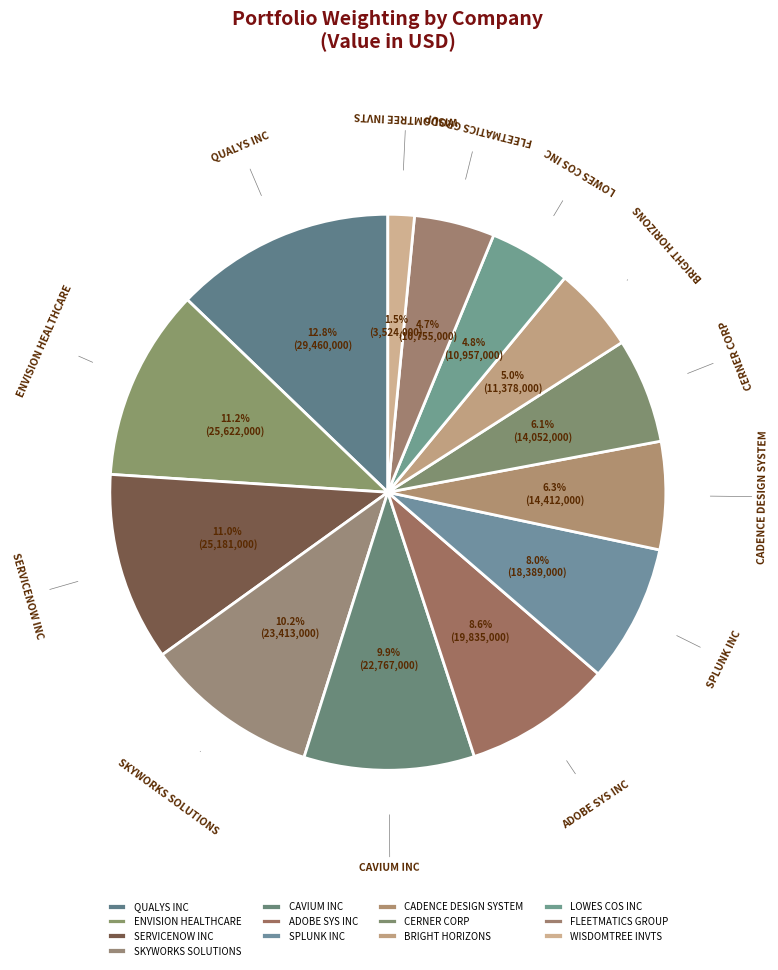

To the nearest percent, what is the average slice percentage?

8%